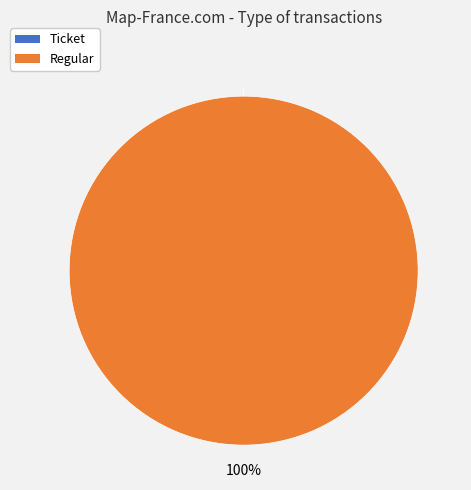

Do Regular and Ticket together represent more than half of the pie?

Yes